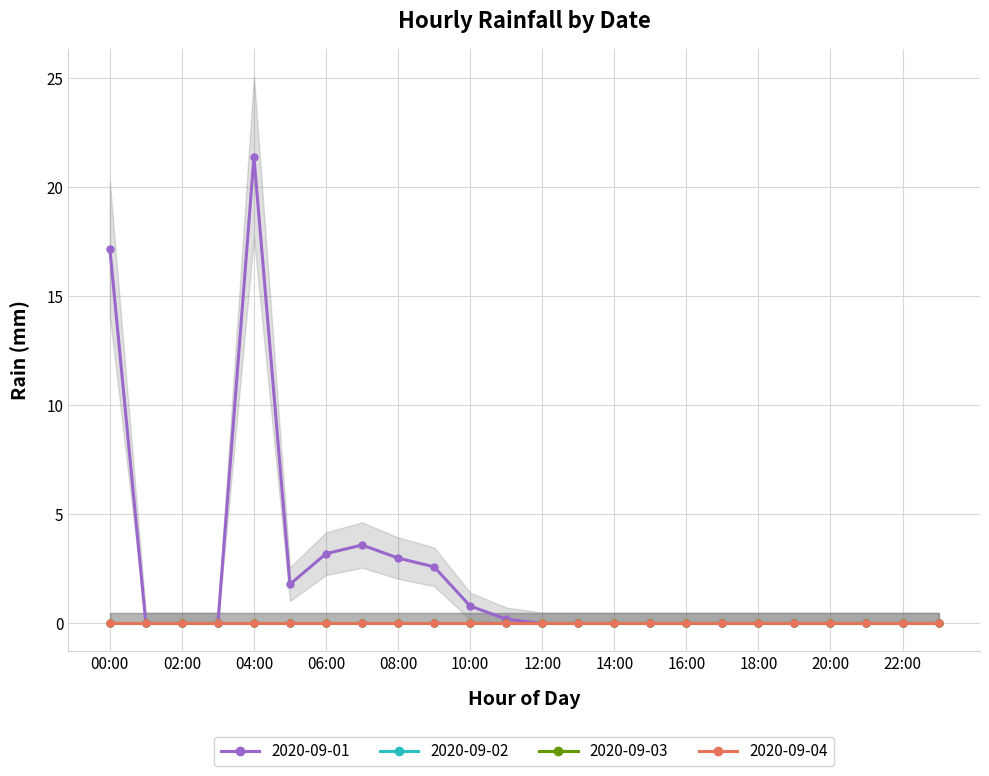

Reading left to right, transcribe all the data shown in this chart.

2020-09-01: 0=17.2	1=0.0	2=0.0	3=0.0	4=21.4	5=1.8	6=3.2	7=3.6	8=3.0	9=2.6	10=0.8	11=0.2	12=0.0	13=0.0	14=0.0	15=0.0	16=0.0	17=0.0	18=0.0	19=0.0	20=0.0	21=0.0	22=0.0	23=0.0
2020-09-02: 0=0.0	1=0.0	2=0.0	3=0.0	4=0.0	5=0.0	6=0.0	7=0.0	8=0.0	9=0.0	10=0.0	11=0.0	12=0.0	13=0.0	14=0.0	15=0.0	16=0.0	17=0.0	18=0.0	19=0.0	20=0.0	21=0.0	22=0.0	23=0.0
2020-09-03: 0=0.0	1=0.0	2=0.0	3=0.0	4=0.0	5=0.0	6=0.0	7=0.0	8=0.0	9=0.0	10=0.0	11=0.0	12=0.0	13=0.0	14=0.0	15=0.0	16=0.0	17=0.0	18=0.0	19=0.0	20=0.0	21=0.0	22=0.0	23=0.0
2020-09-04: 0=0.0	1=0.0	2=0.0	3=0.0	4=0.0	5=0.0	6=0.0	7=0.0	8=0.0	9=0.0	10=0.0	11=0.0	12=0.0	13=0.0	14=0.0	15=0.0	16=0.0	17=0.0	18=0.0	19=0.0	20=0.0	21=0.0	22=0.0	23=0.0